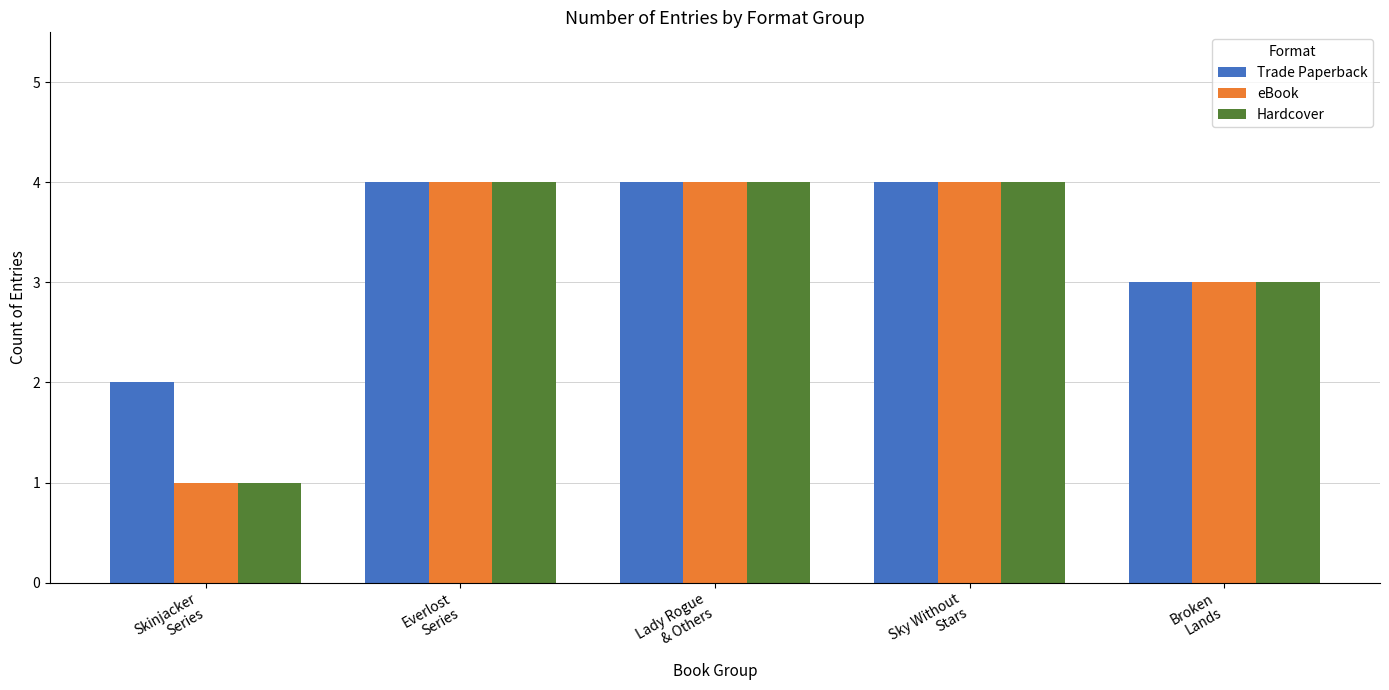

What is the average value of the Trade Paperback series?

3